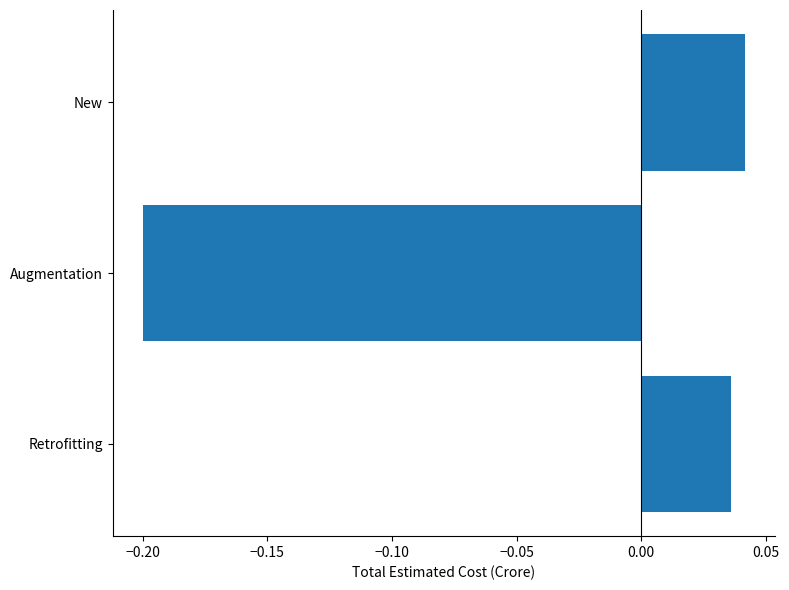

The chart shows a value of -0.2 at Augmentation. True or false?

True